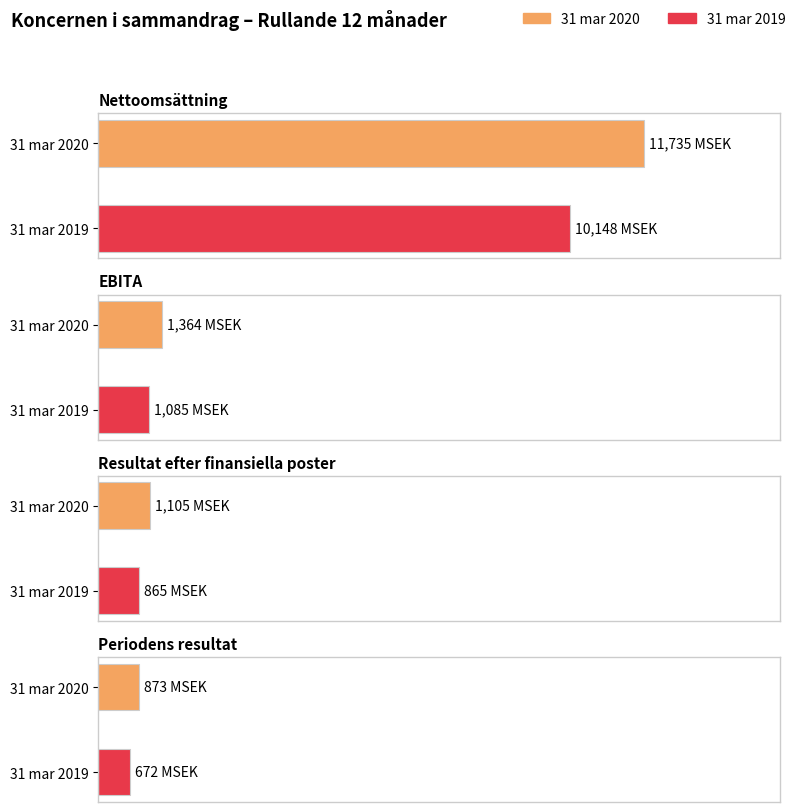

What is the highest value of the Nettoomsättning series?

11735